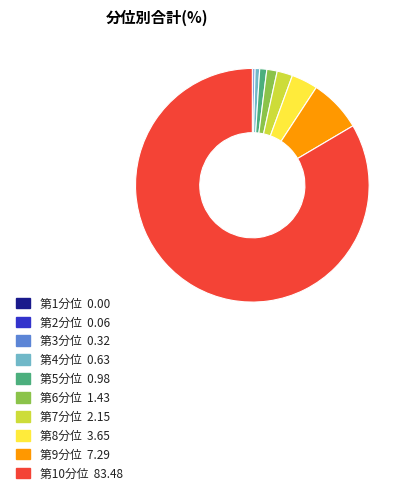

True or false: 第4分位 accounts for 13% of the total.

False